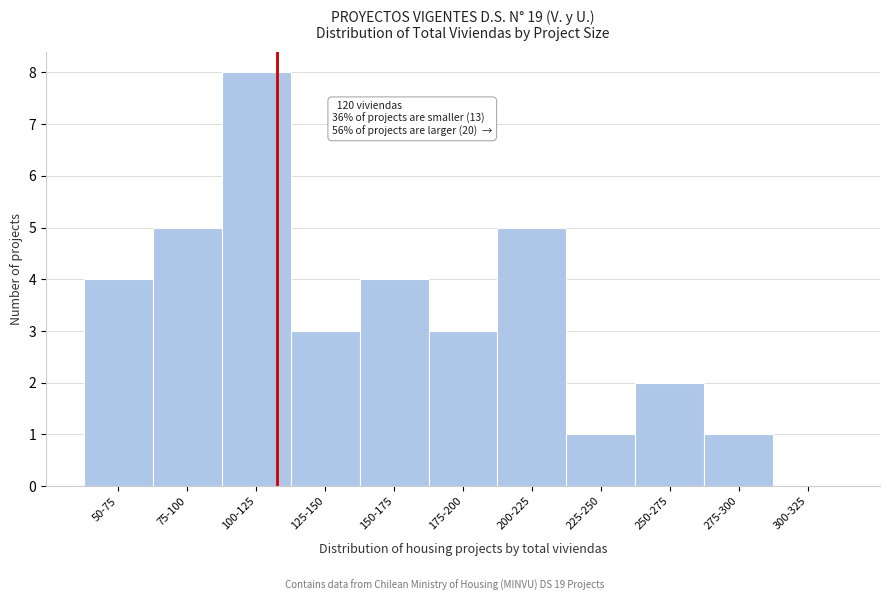

Reading left to right, list all the values displayed in this chart.

50-75=4	75-100=5	100-125=8	125-150=3	150-175=4	175-200=3	200-225=5	225-250=1	250-275=2	275-300=1	300-325=0